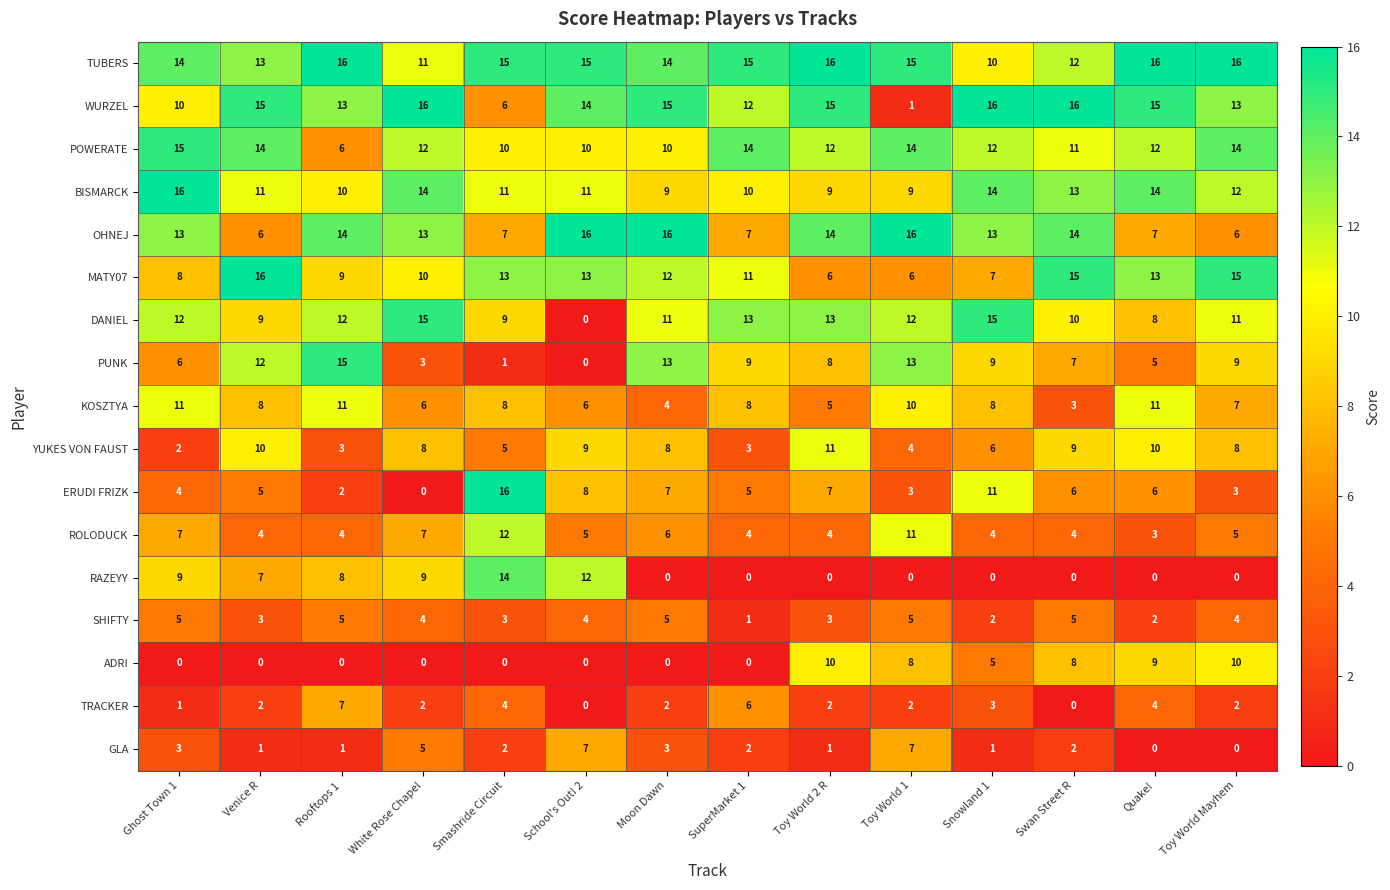

Count the SHIFTY values in the range 3 to 5.

11